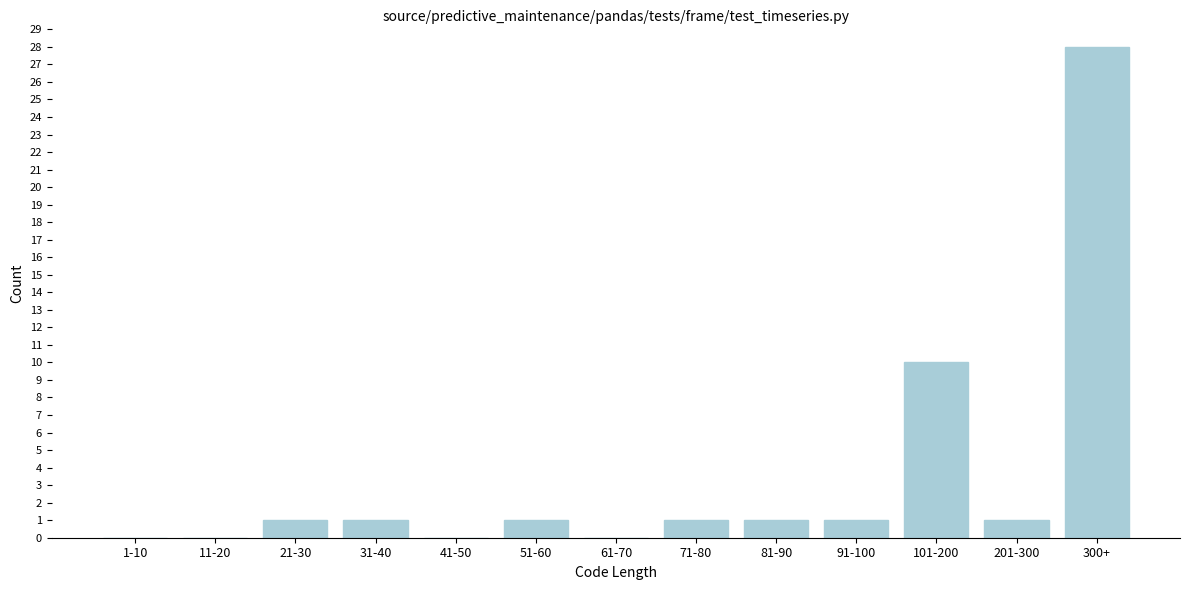

Reading left to right, transcribe all the data shown in this chart.

1-10=0	11-20=0	21-30=1	31-40=1	41-50=0	51-60=1	61-70=0	71-80=1	81-90=1	91-100=1	101-200=10	201-300=1	300+=28